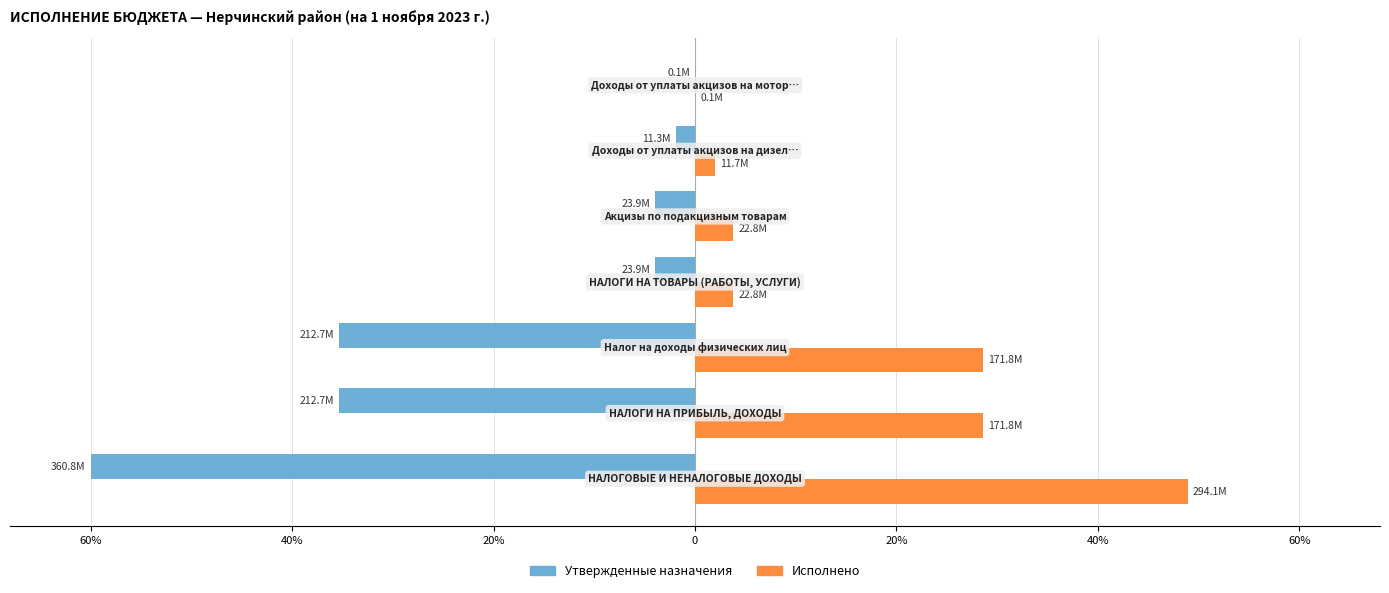

List the series in order of their overall mean, highest first.

Исполнено, Утвержденные назначения